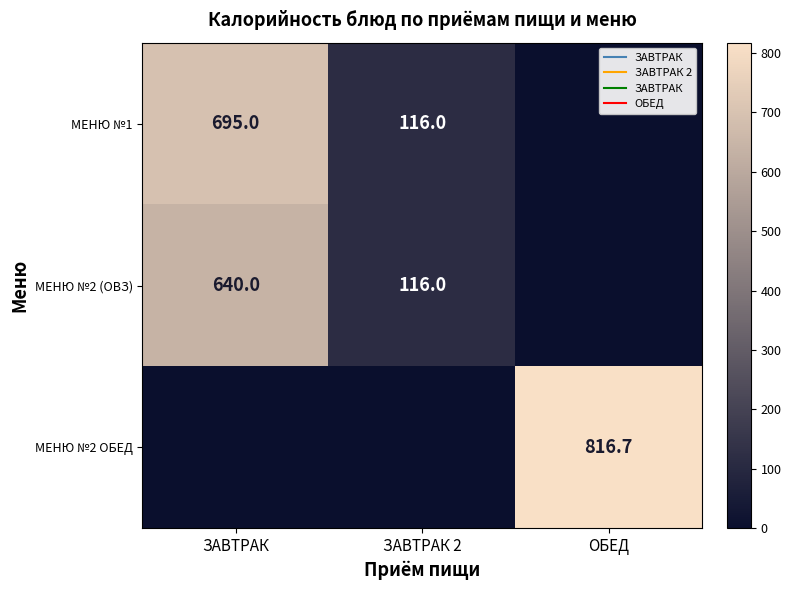

Is it true that МЕНЮ №1 equals 1130.5 at ЗАВТРАК?

False